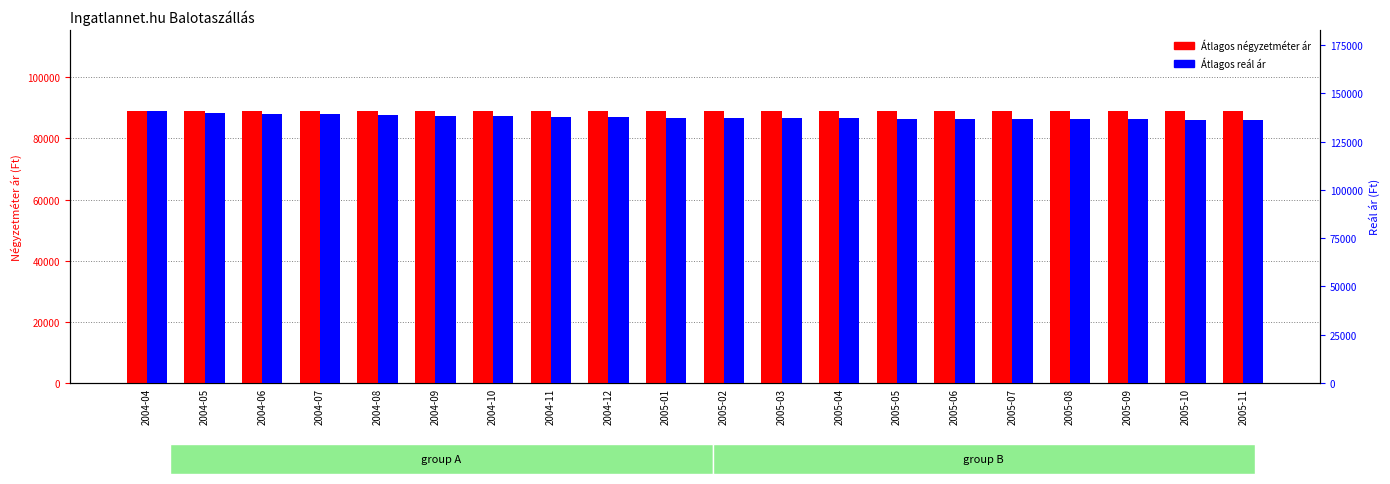

How many bars are there in total?

40